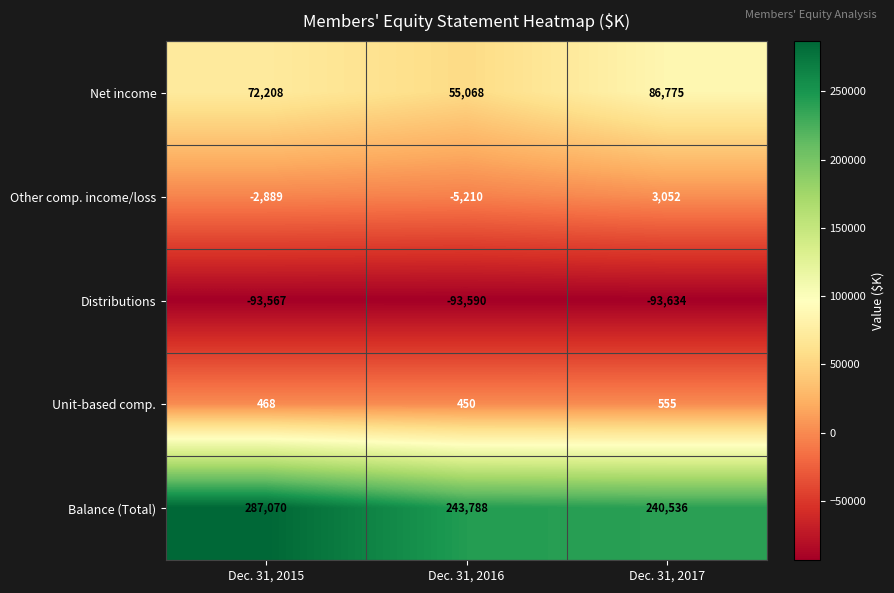

What is the sum of the Balance (Total) values at Dec. 31, 2016 and Dec. 31, 2017?

484324